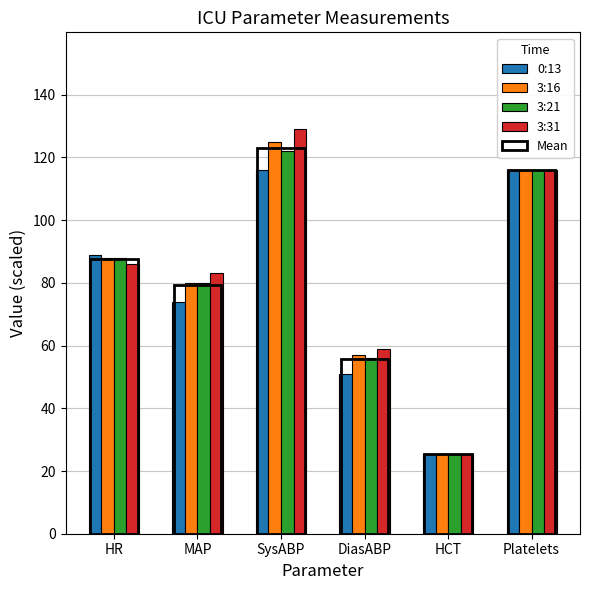

At which label does 3:31 reach its minimum?

HCT